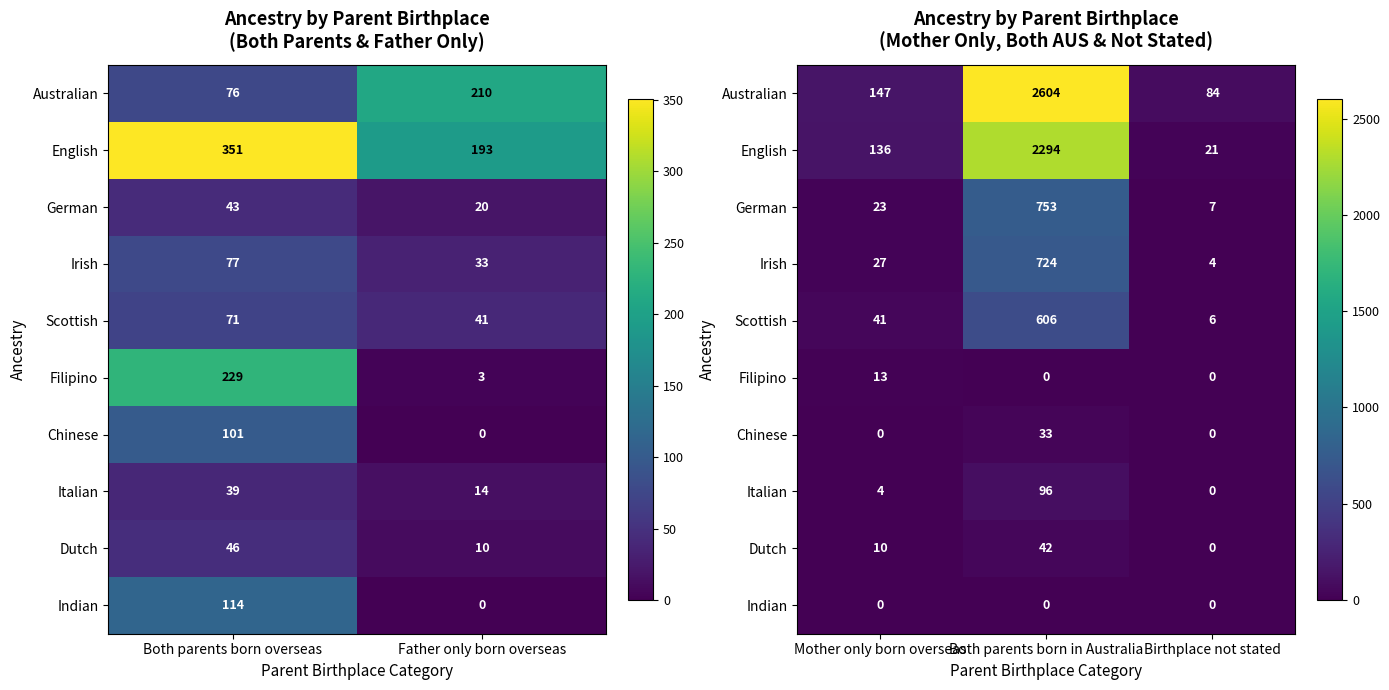

Which label corresponds to the smallest value in the chart?

Both parents born in Australia